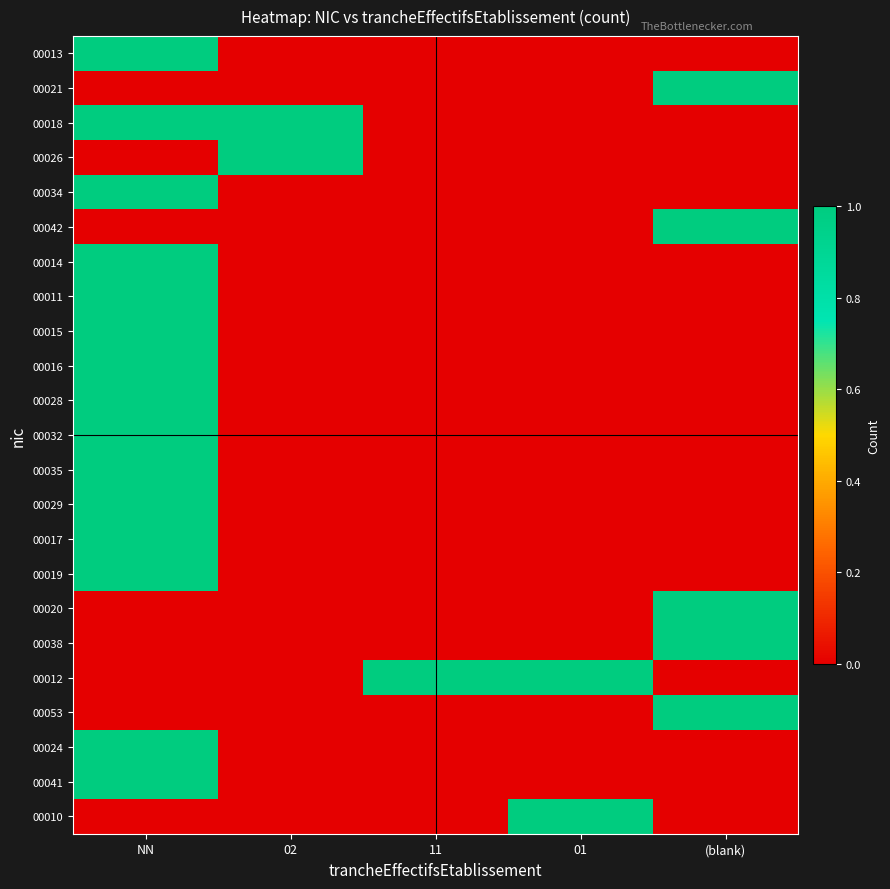

At which category is the sum across all series the highest?

NN